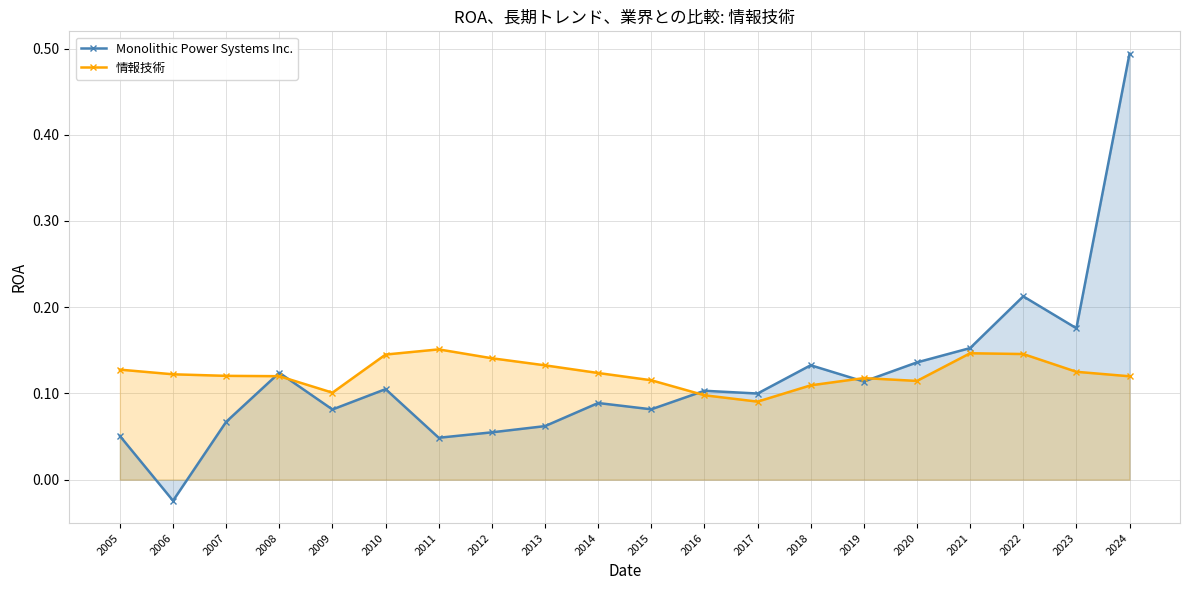

Between 2020 and 2005, which is larger?

2020